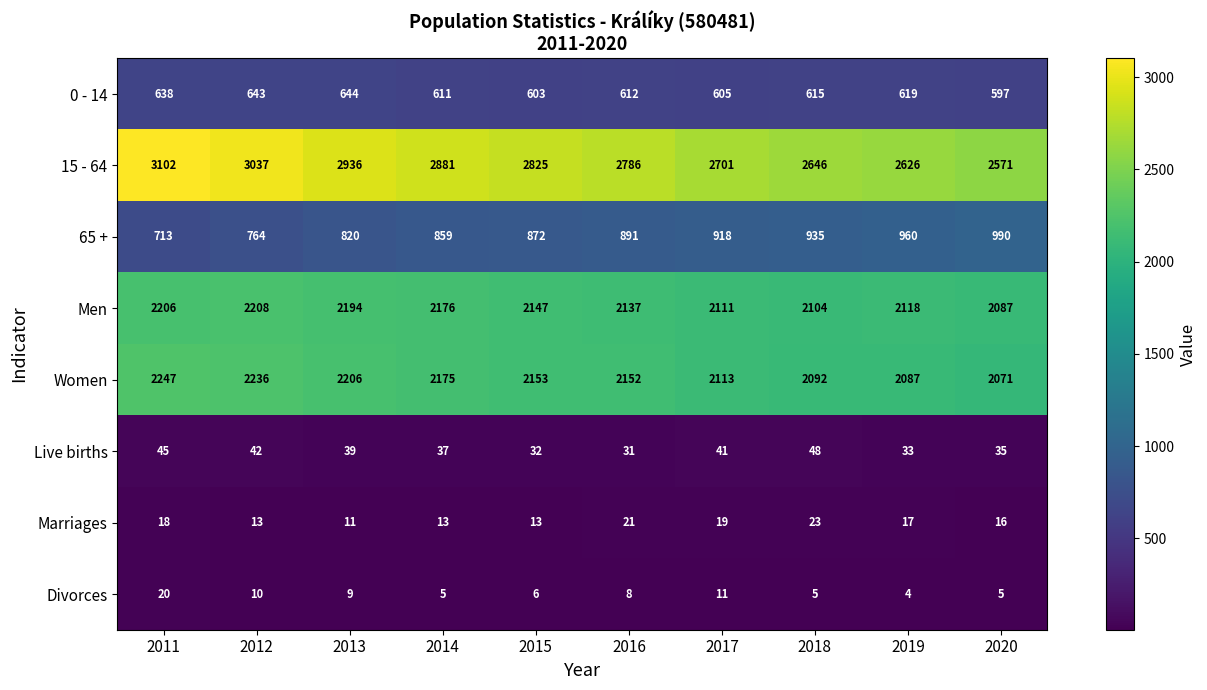

What is the smallest value displayed?

4